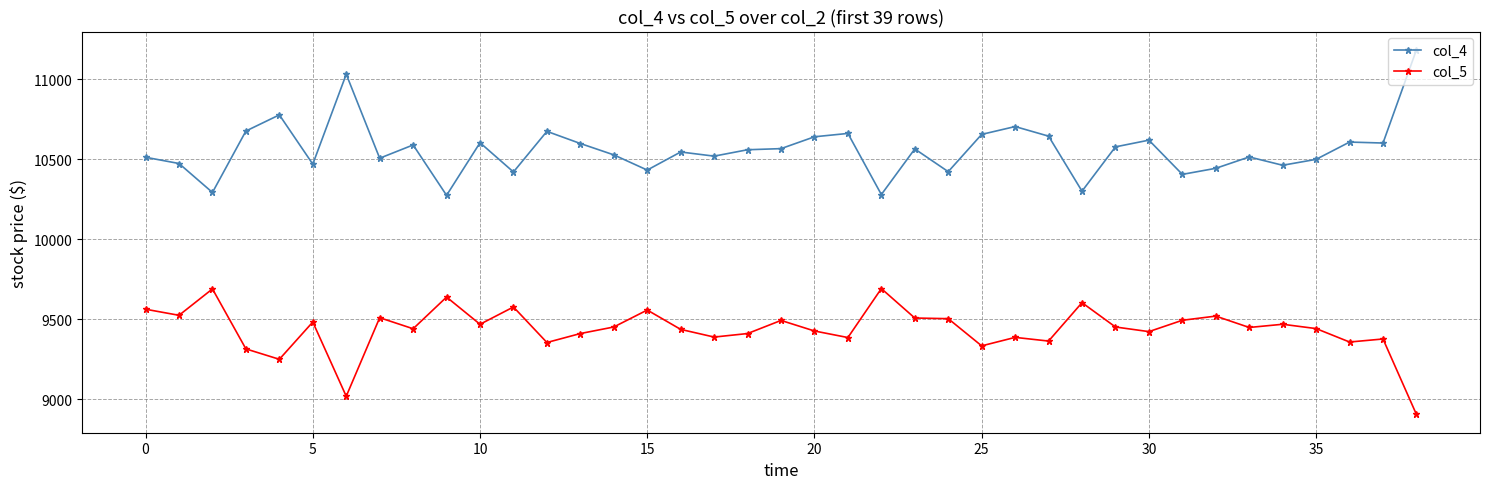

What is the sum of all col_5 values?

368043